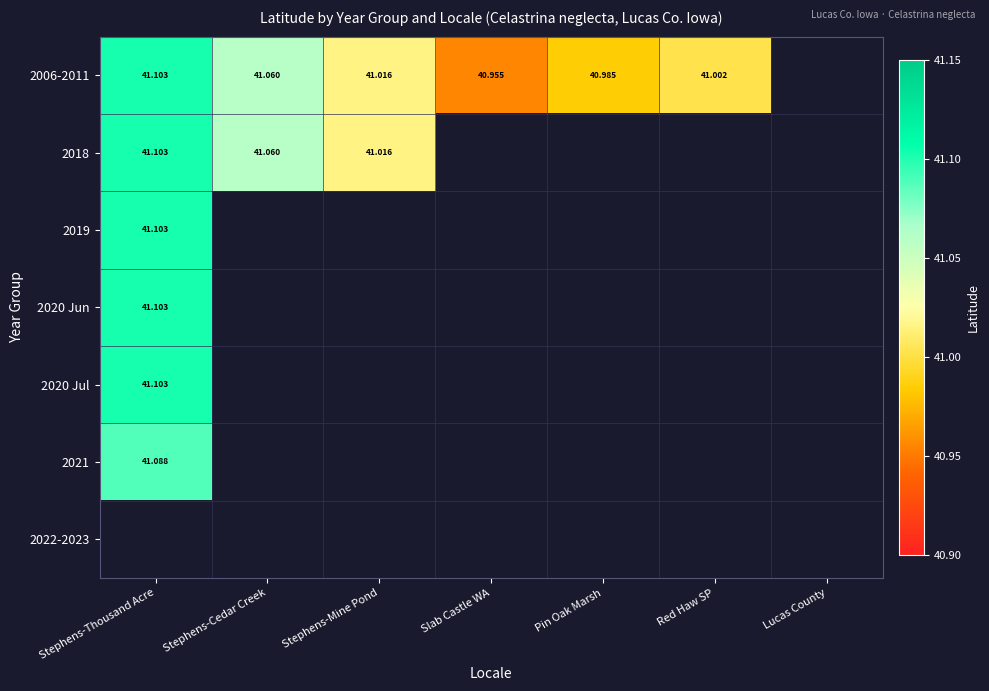

List the series in order of their peak value, lowest first.

2021, 2022-2023, 2006-2011, 2018, 2019, 2020 Jun, 2020 Jul